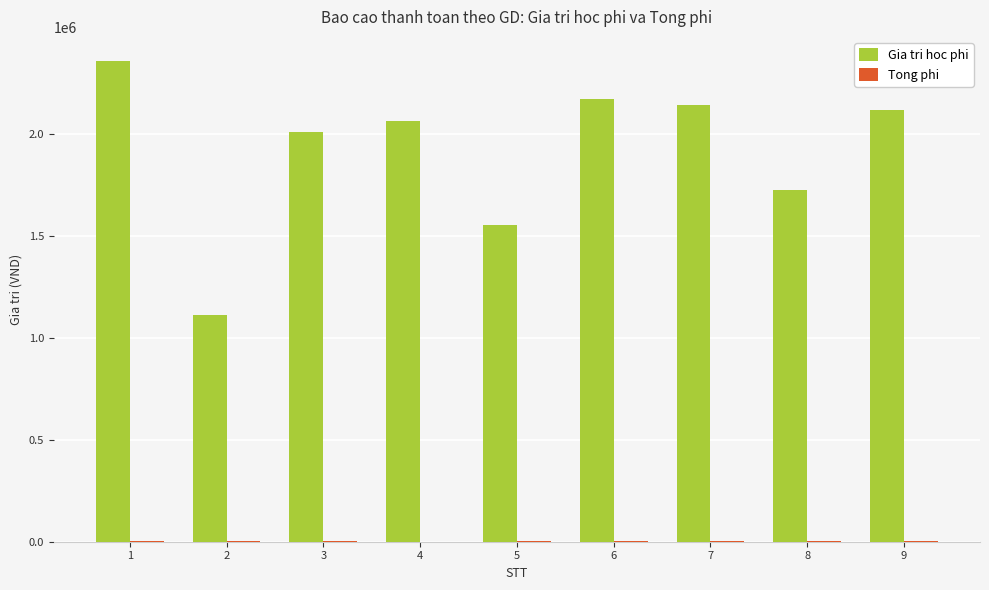

Where is Gia tri hoc phi nearest to the value 1734500?

8